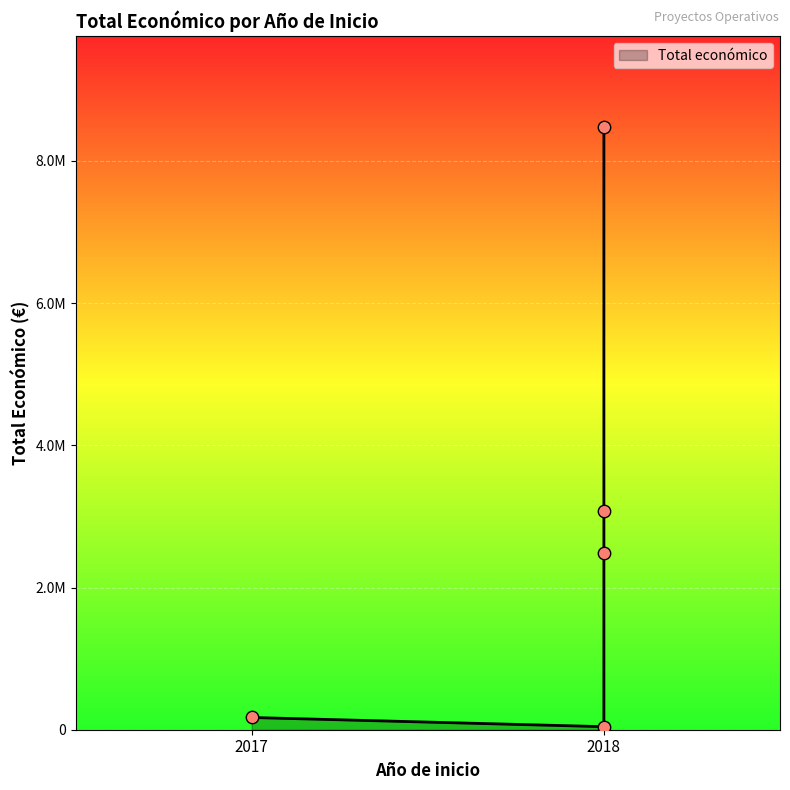

What is the ratio of the value at 2018 (AGROCOMPOSTAJE) to the value at 2018 (PURINES 4.0)?

0.4